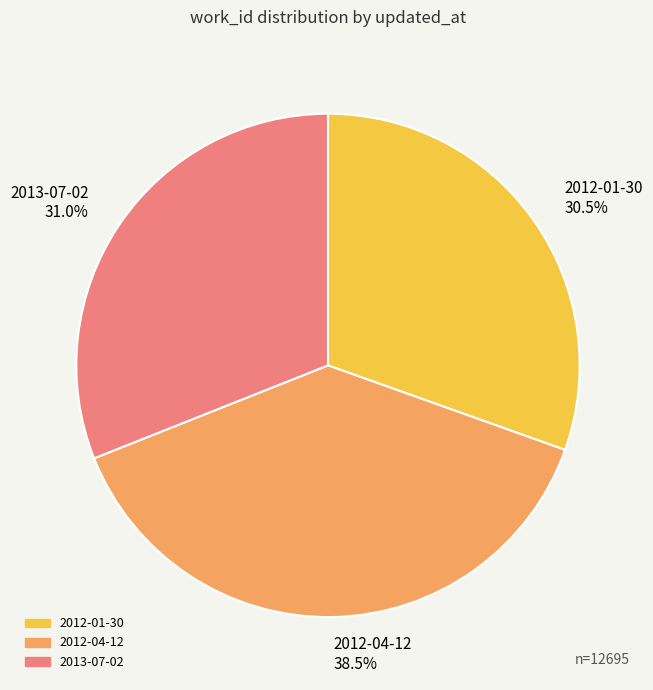

How much of the chart is everything except 2012-01-30?

69.5%